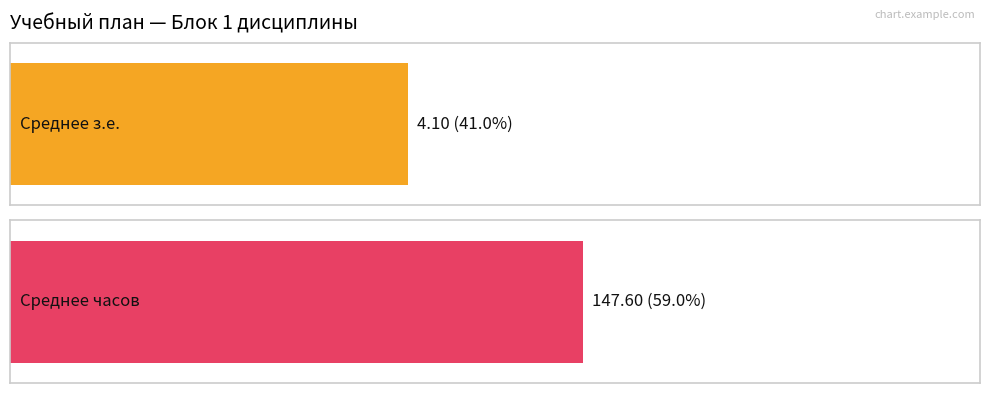

What is the difference between the maximum and minimum values in the Часов series?

144